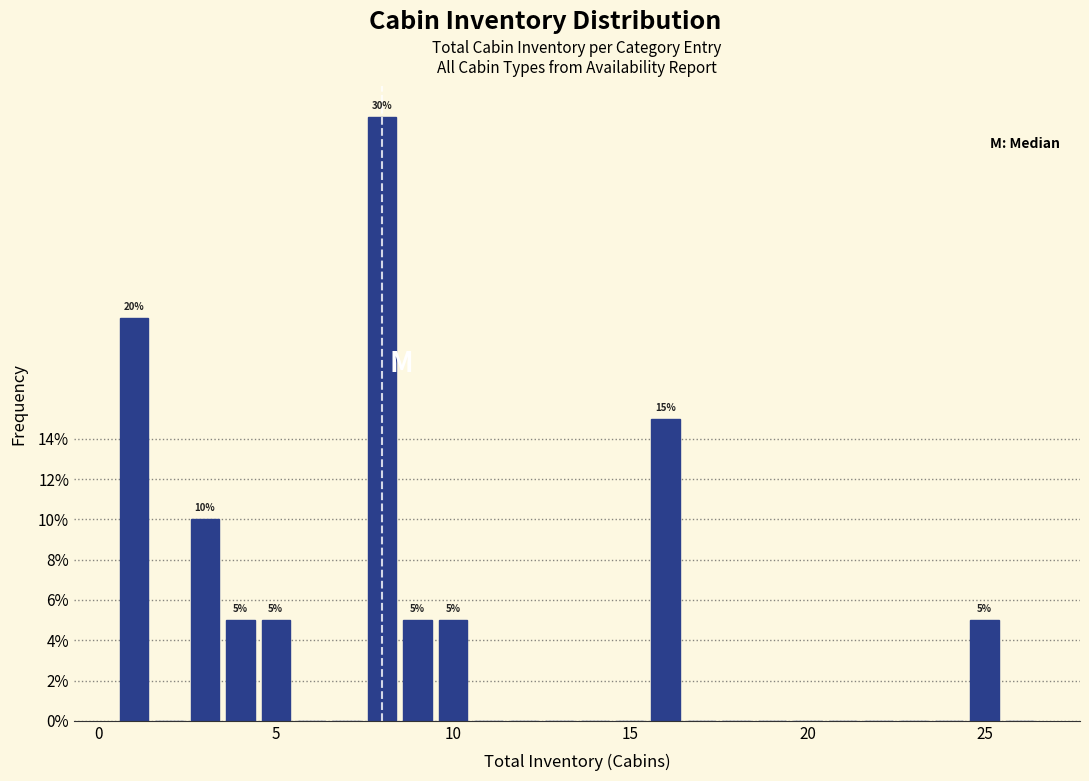

Read against the x-axis, roughly where is the centre of the tallest bar?

8.0